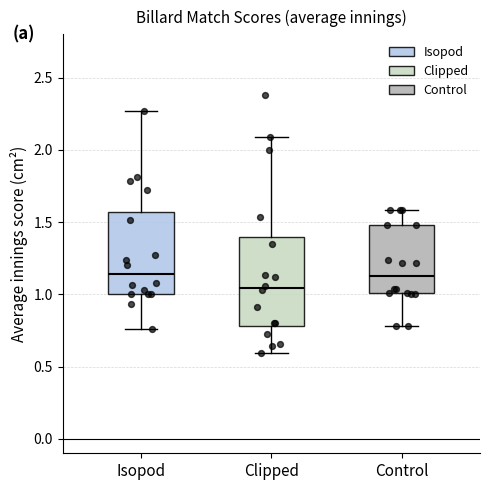

Where is the lower edge of the box for Control on the y-axis? The values are not printed on the chart, so give them approximately, as read against the axis.

1.00